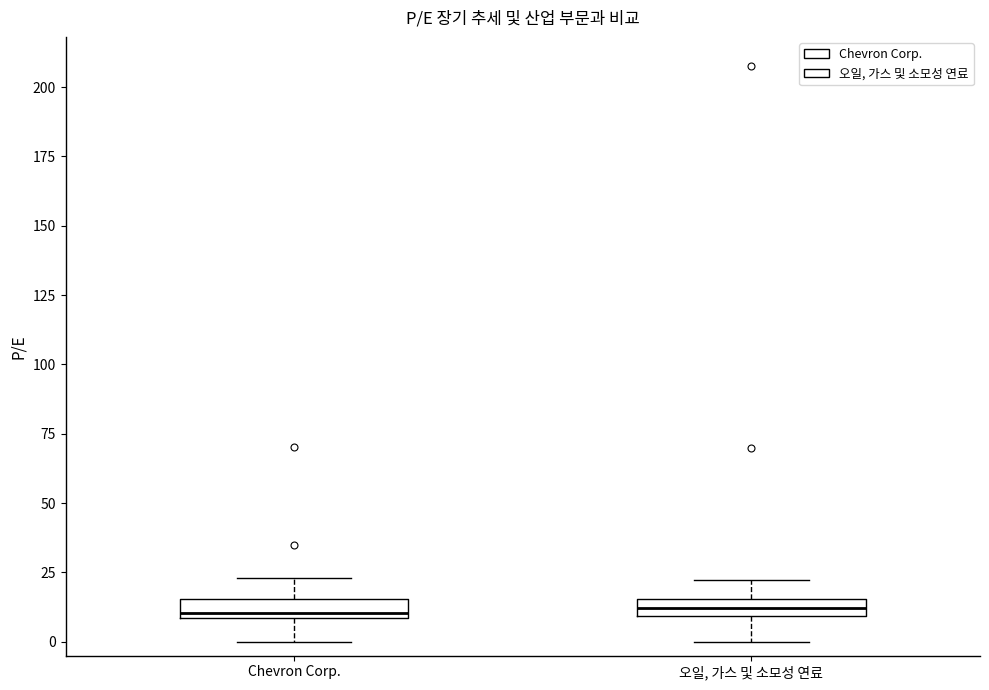

Where does the upper whisker of the box for Chevron Corp. end on the y-axis? The values are not printed on the chart, so give them approximately, as read against the axis.

25